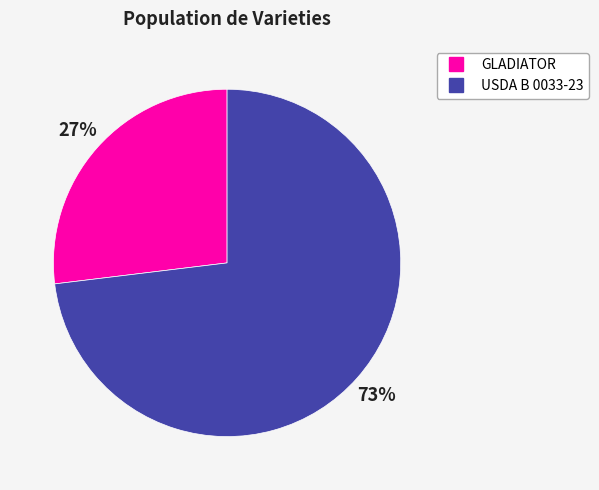

How many slices are in this pie chart?

2